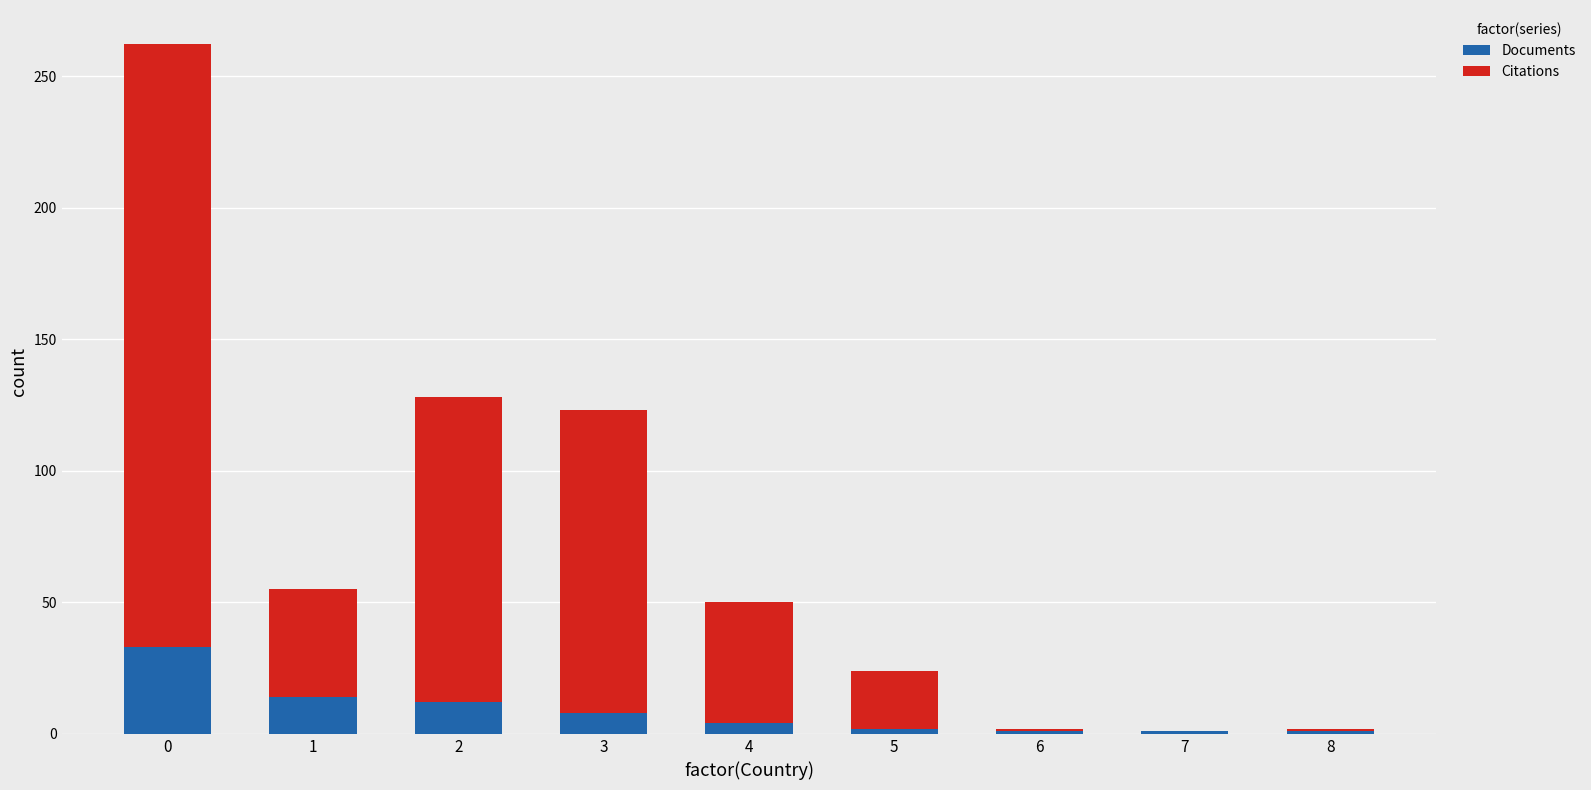

What is the maximum value for Documents?

33